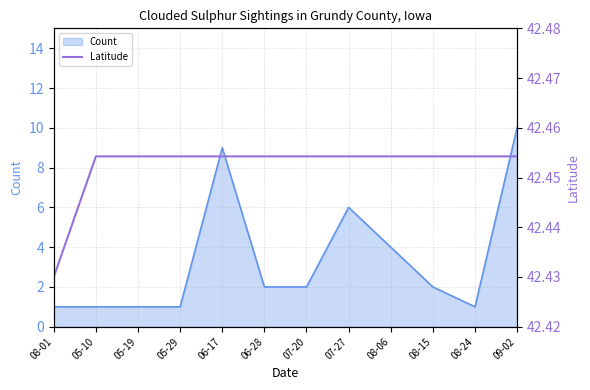

How many lines are shown in the chart?

1